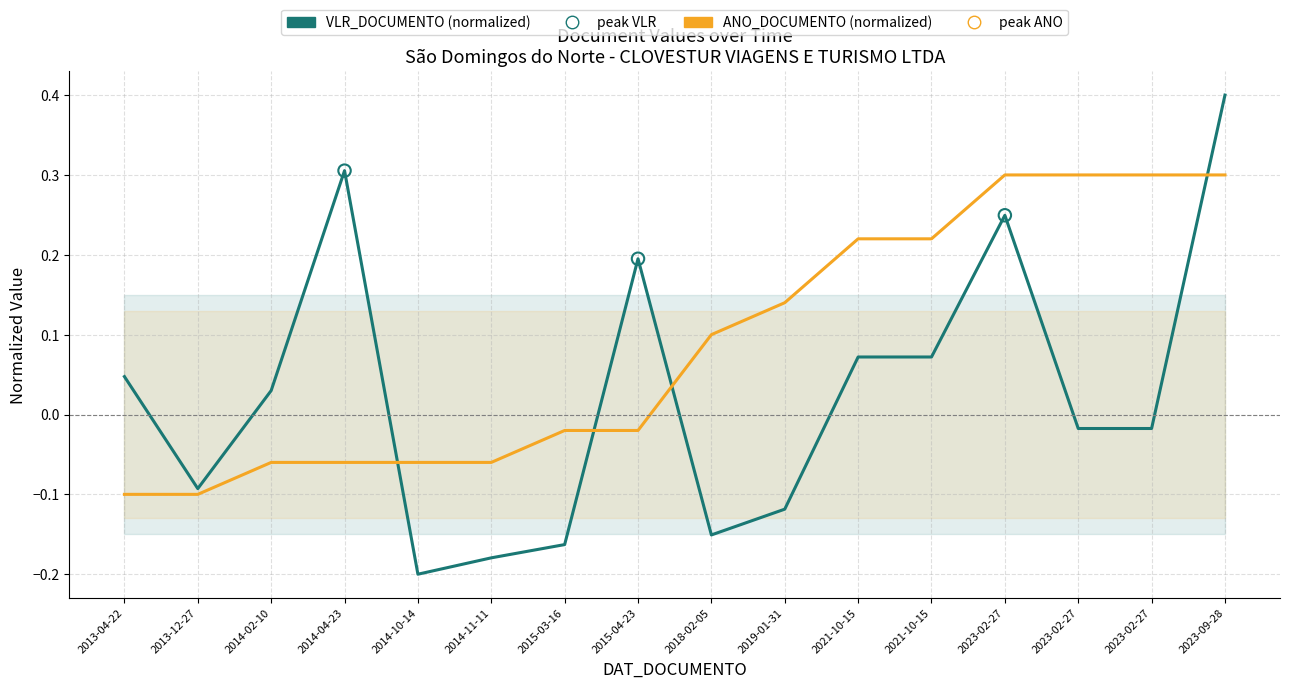

What is the total value across all series at 2014-04-23?

0.2